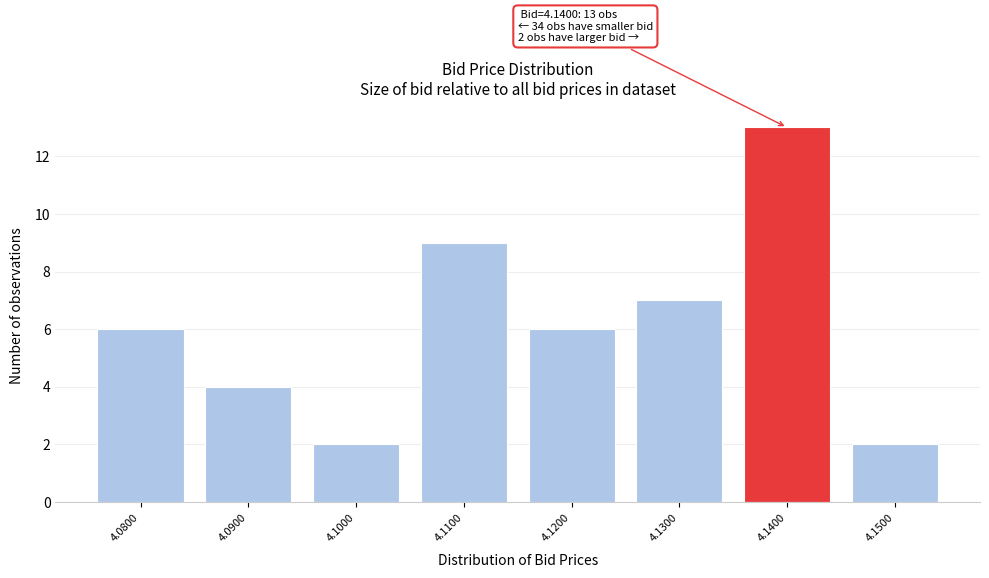

Reading left to right, extract all data points from this chart.

6	4	2	9	6	7	13	2